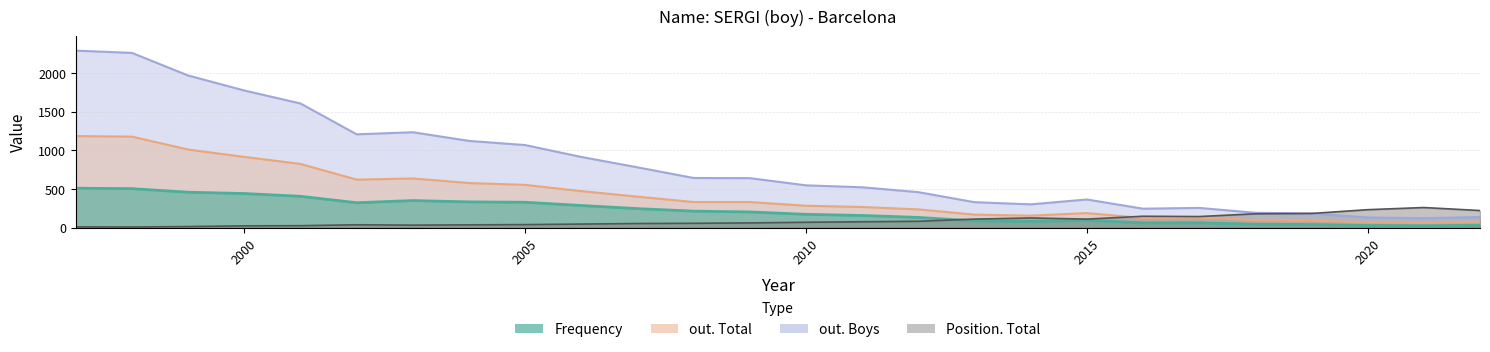

What is the difference between the second highest and minimum values in the out. Total series?

1115